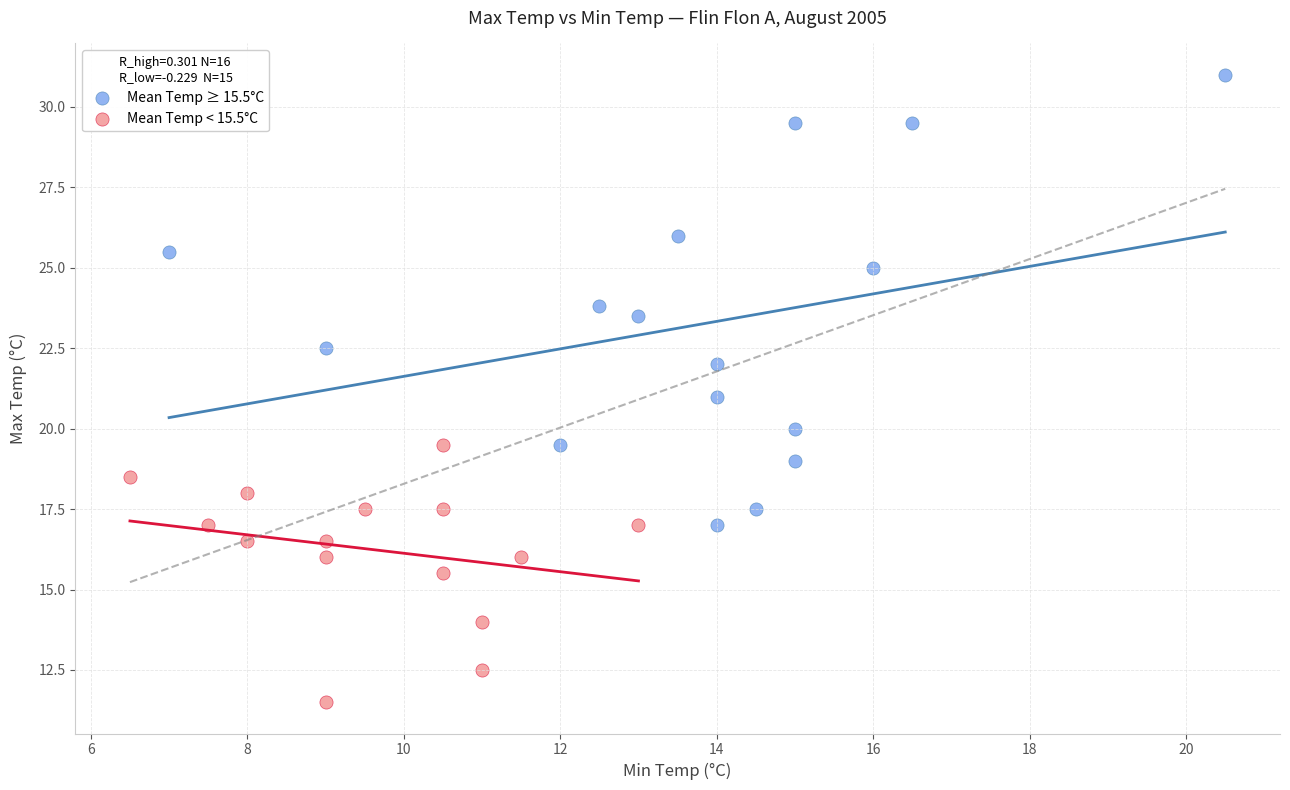

Which series has the largest Y range (max minus min)?

Mean Temp ≥ 15.5°C